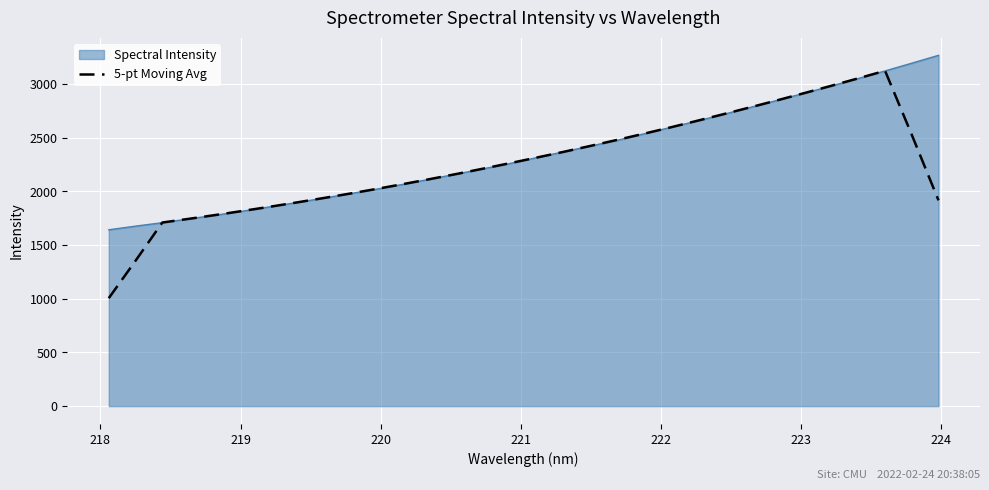

How many lines are shown in the chart?

2